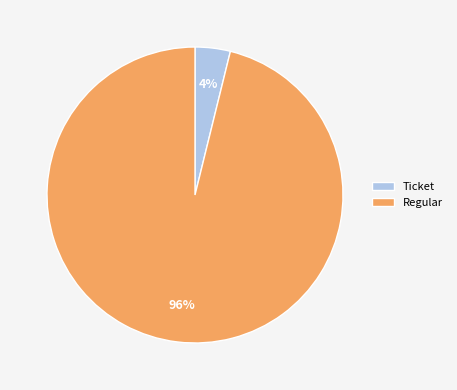

How many segments does this pie chart have?

2